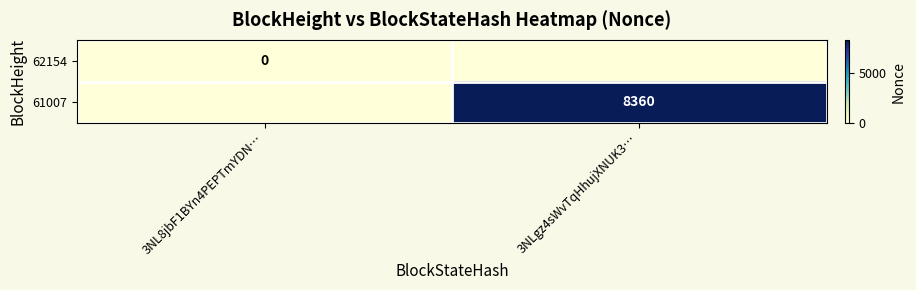

The value of 61007 at 3NLgz4sWvTqHhujXNUK3… is 8360. True or false?

True